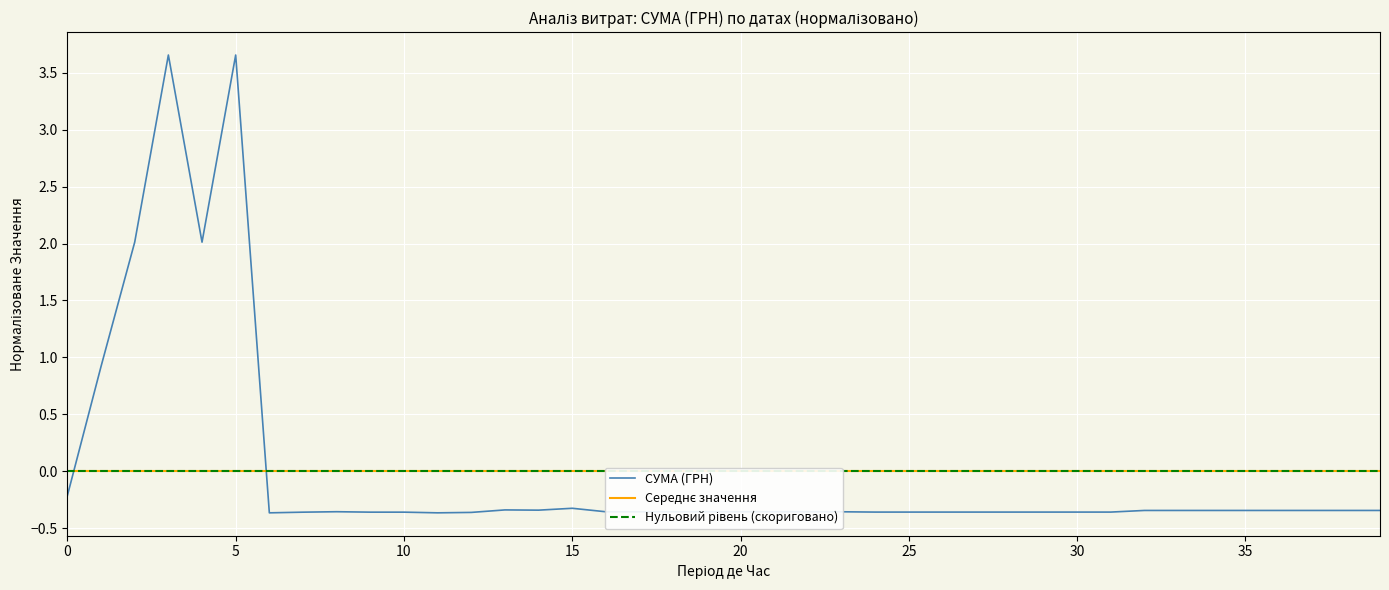

Rank the series by their maximum value, from highest to lowest.

СУМА (ГРН), Середнє значення, Нульовий рівень (скориговано)